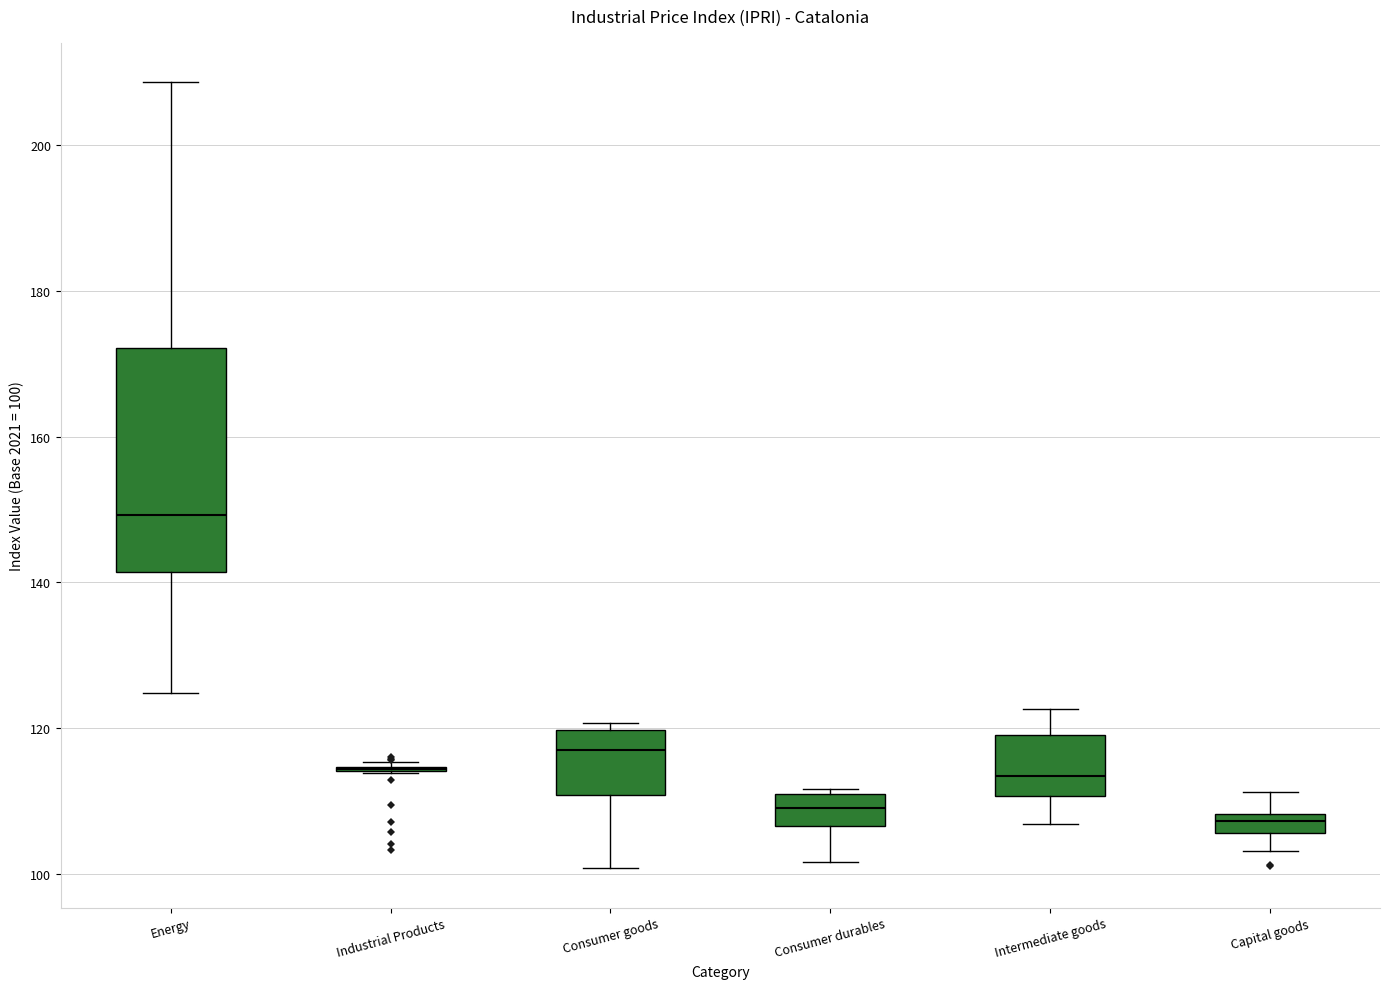

Where does the median line of the box for Consumer durables sit on the y-axis? The values are not printed on the chart, so give them approximately, as read against the axis.

110